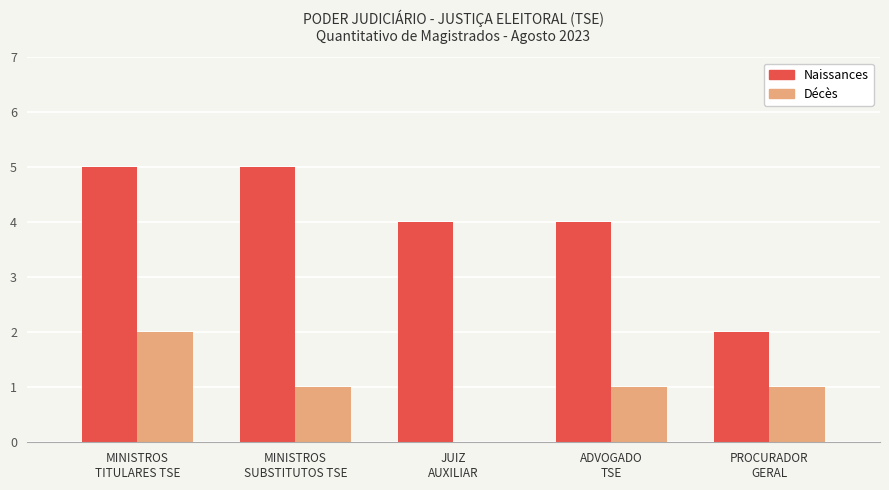

What is the sum of all Décès values?

5